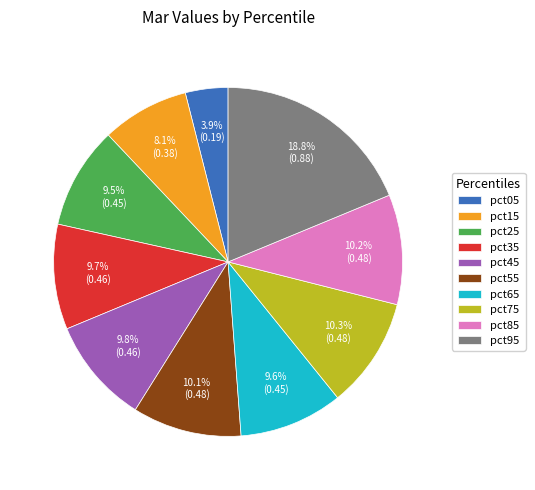

Which category has the smallest portion of the pie?

pct05